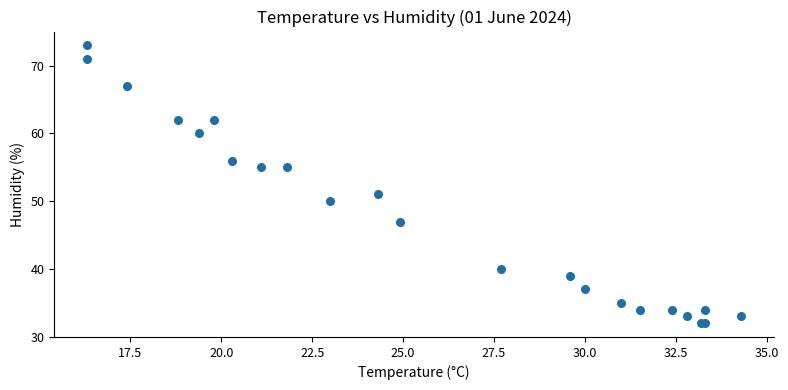

What Y value in the scatter plot is closest to 52?

51